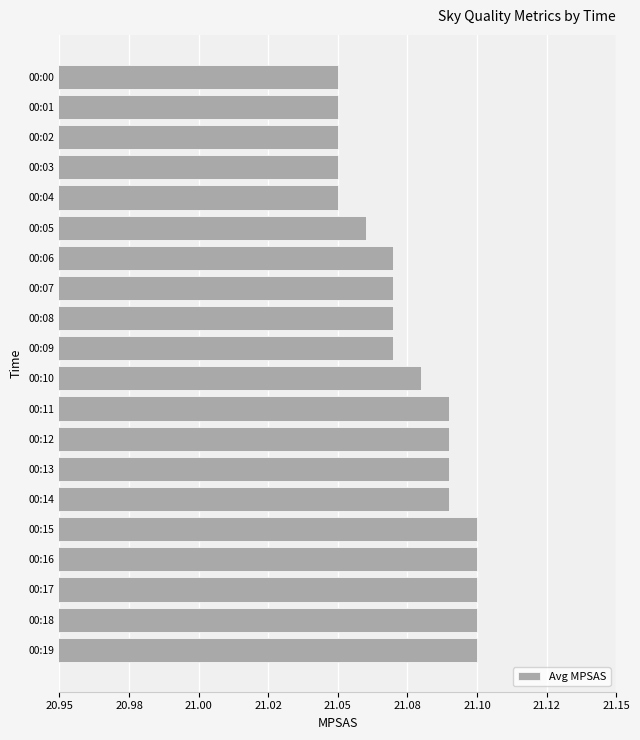

Are the bars horizontal?

Yes